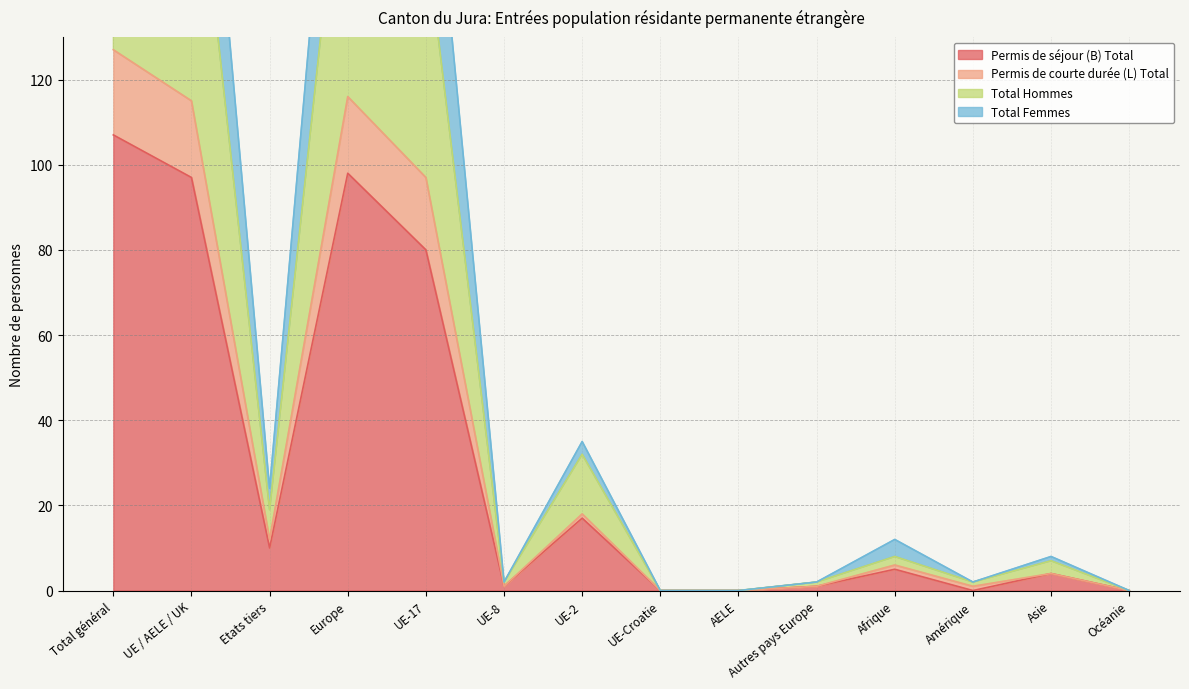

True or false: Permis de séjour (B) Total has a value of 119 at UE-17.

False